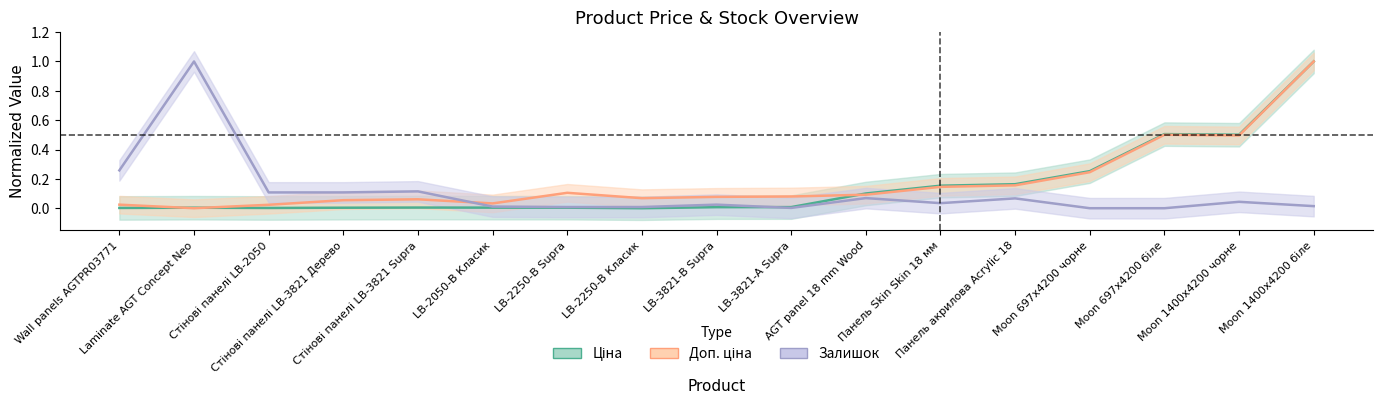

The Ціна series shows 0.2 at AGT panel 18 mm Wood. True or false?

False